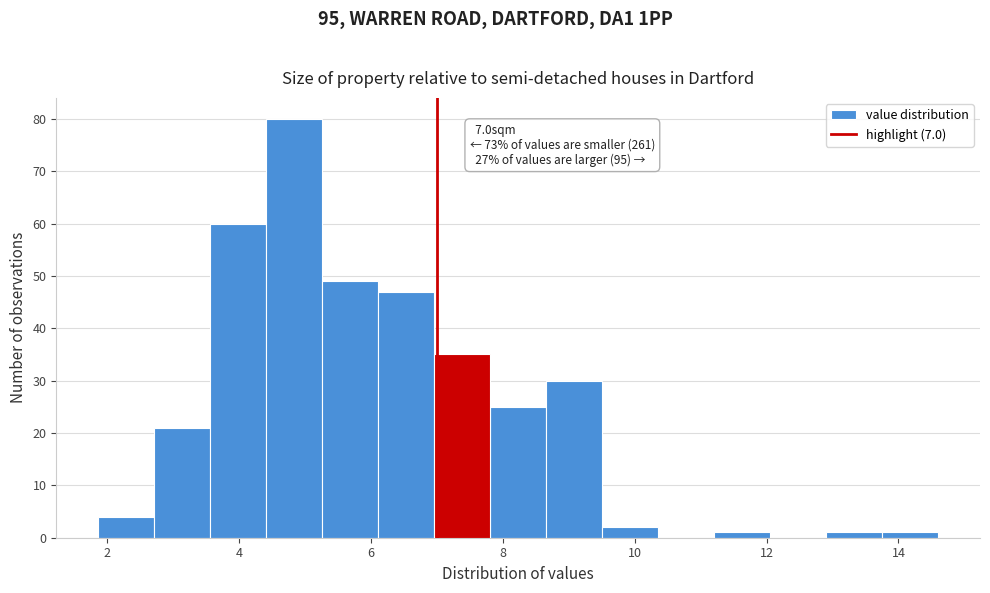

Which range on the x-axis has the tallest bar?

4.4 to 5.2